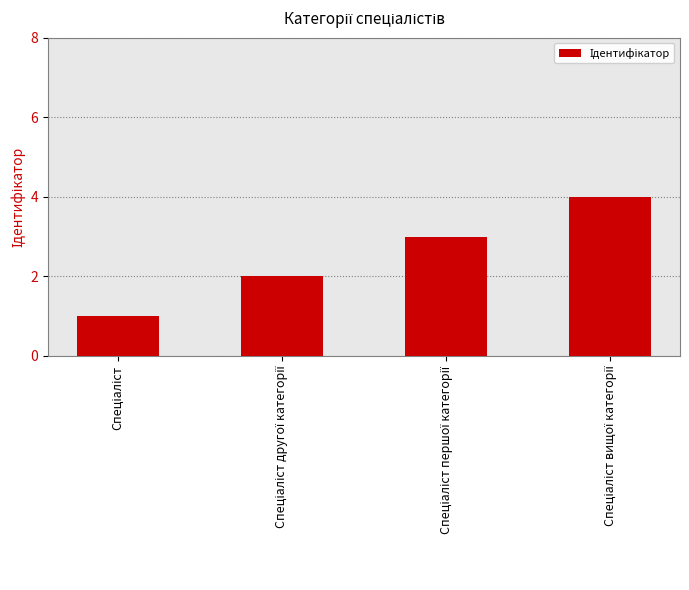

What is the difference between the maximum and minimum values?

3